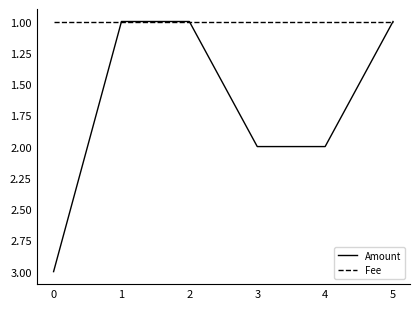

Which series changed the most between 1 and 4?

Amount